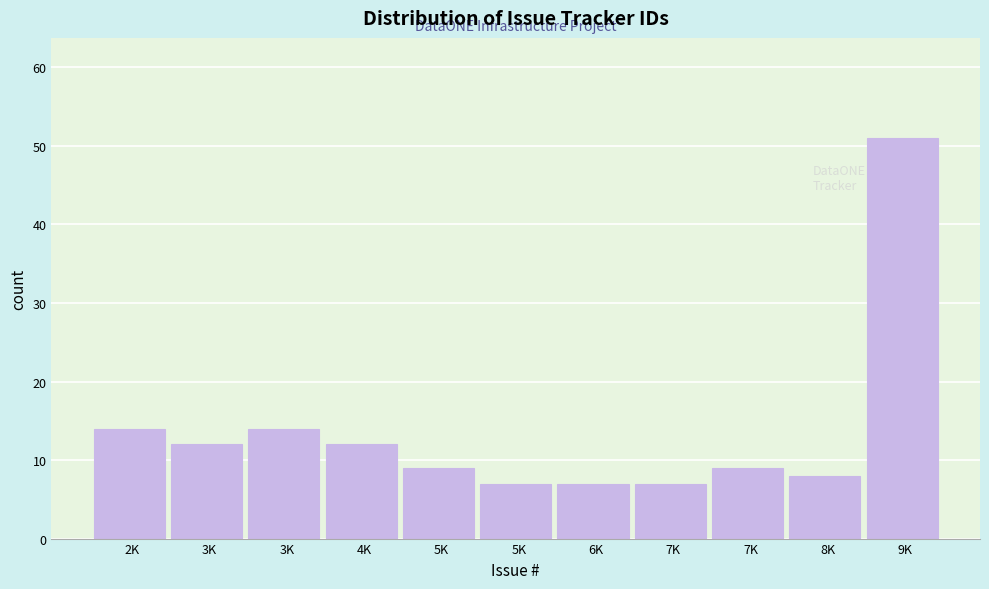

How many data points does each series have?

11